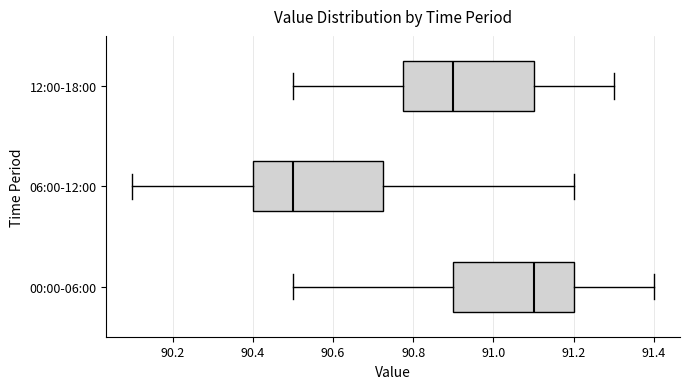

Which box has the furthest to the left median line?

06:00-12:00